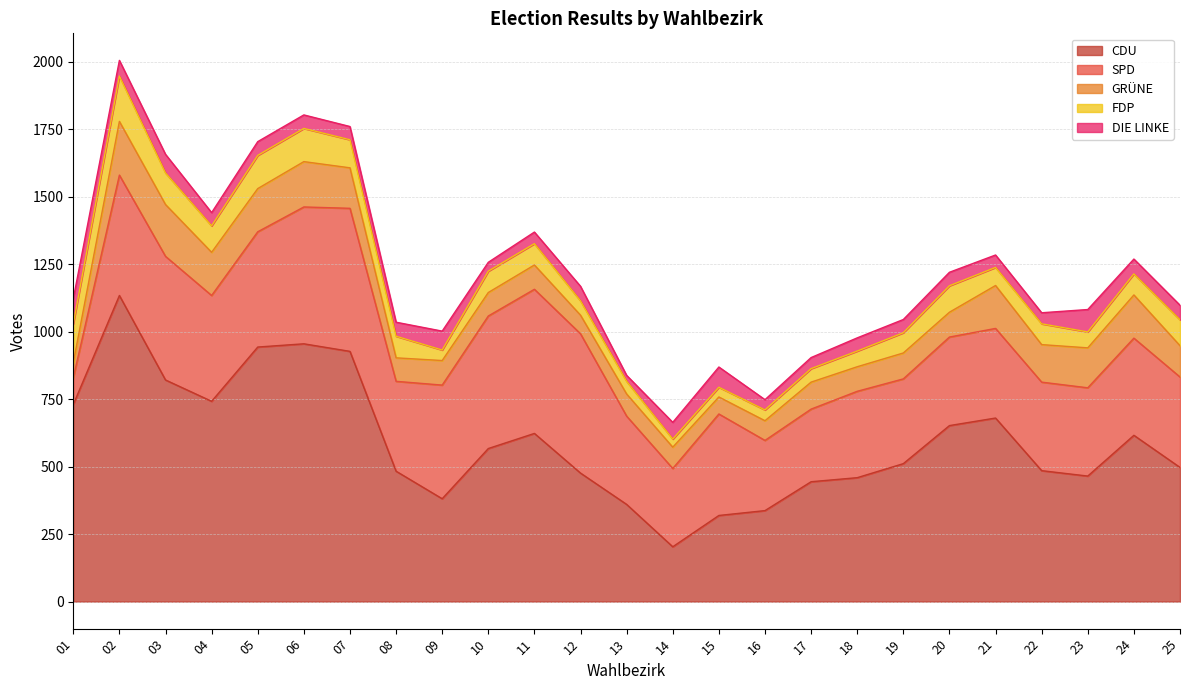

Where do SPD and FDP first cross each other?

01 and 02